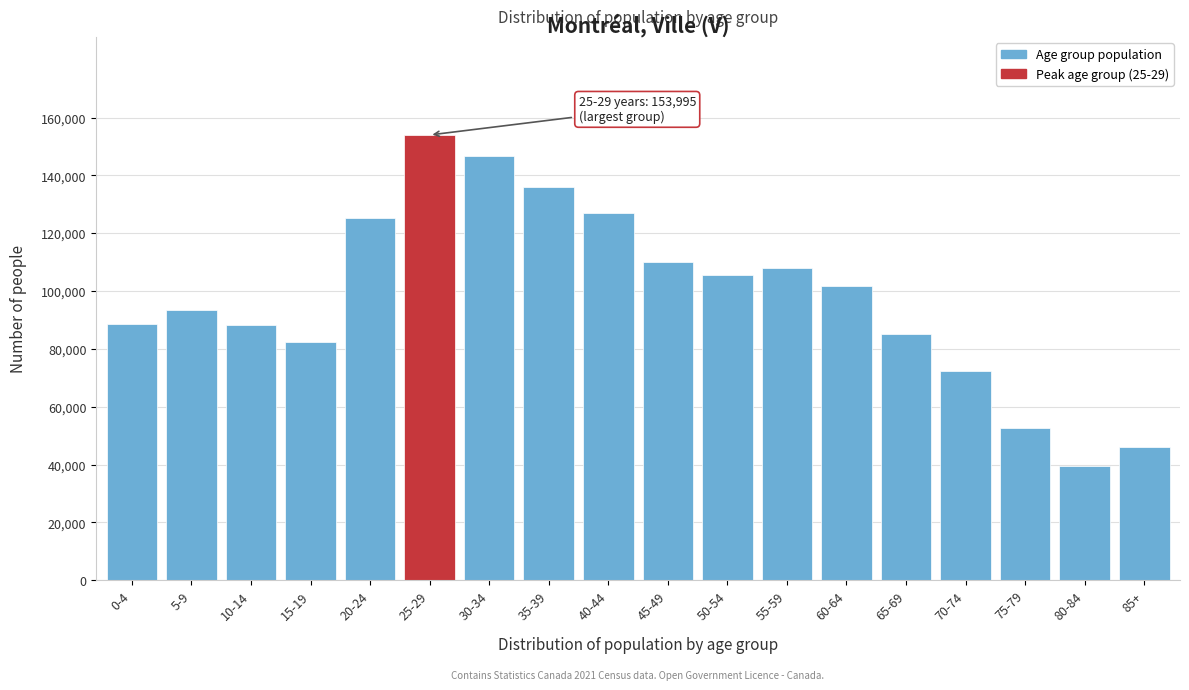

Read the value at 5-9.

93325